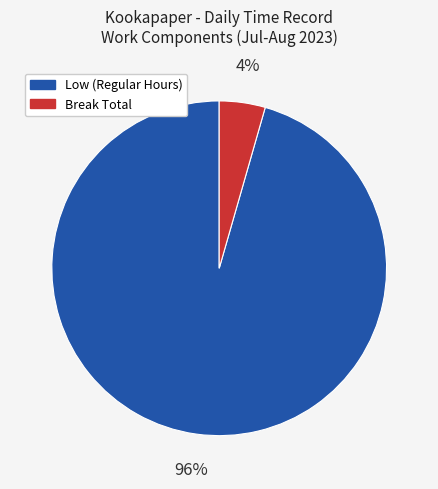

How many segments does this pie chart have?

2